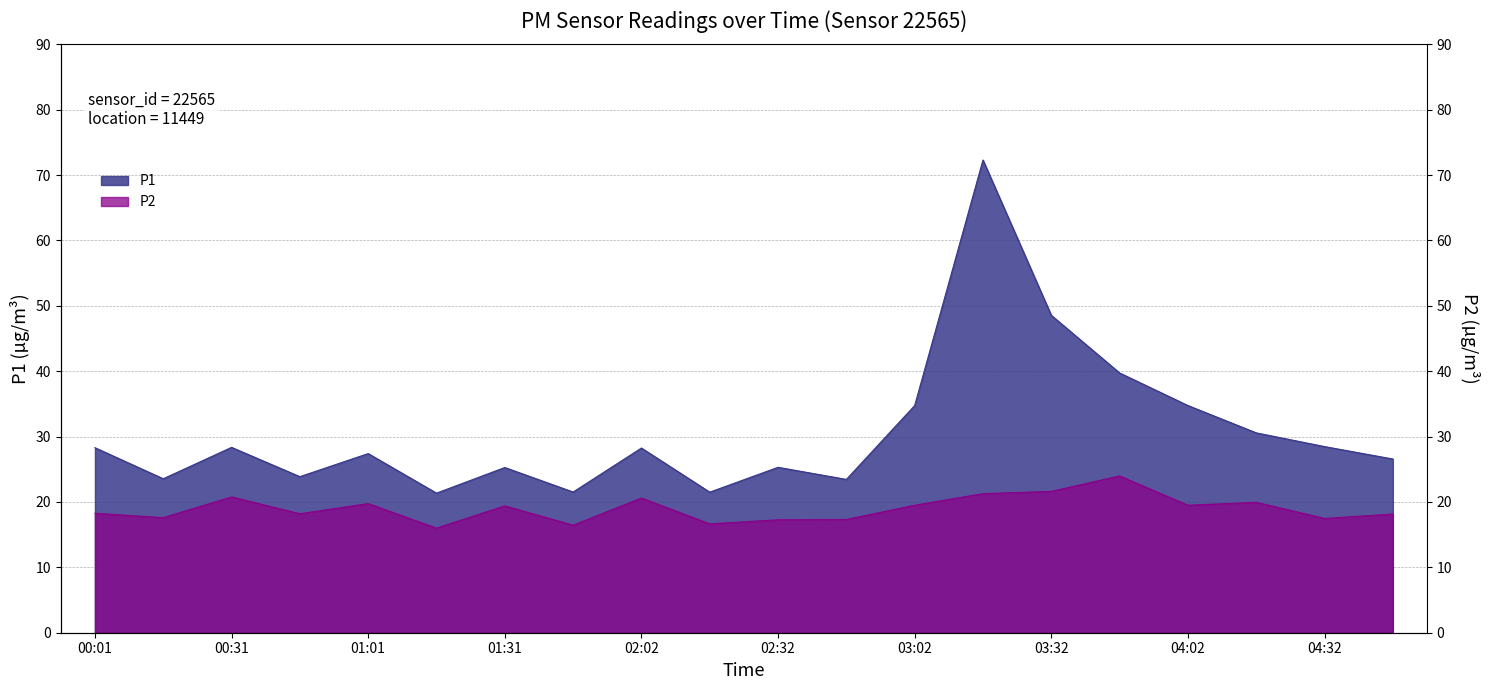

Where does the P2 series first go above 19?

00:31